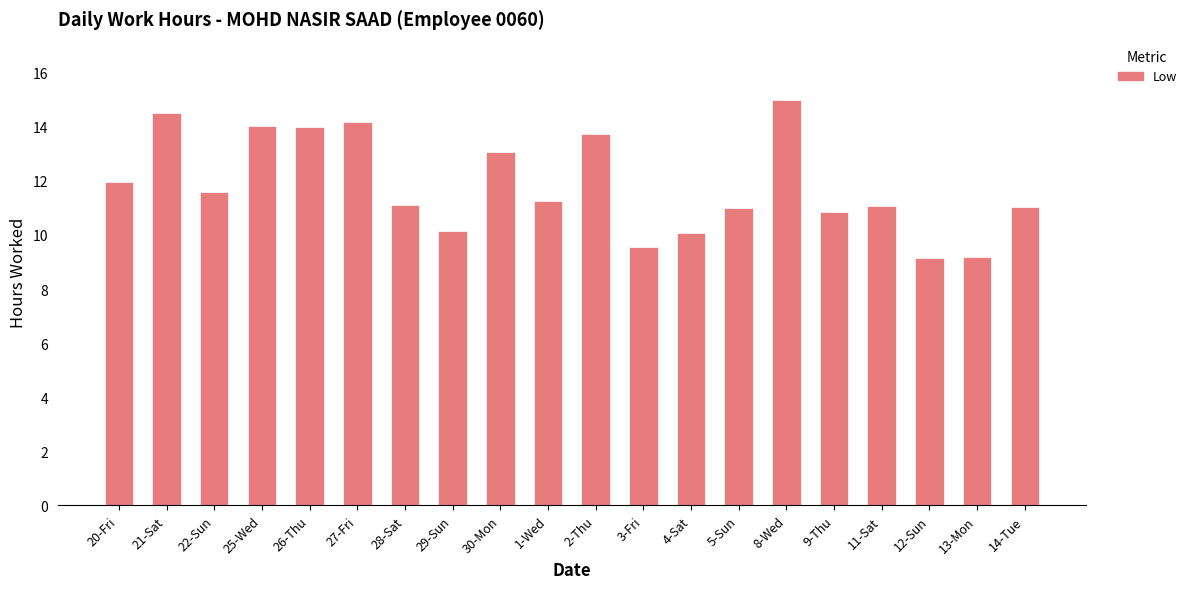

Read the value at 22-Sun.

11.6